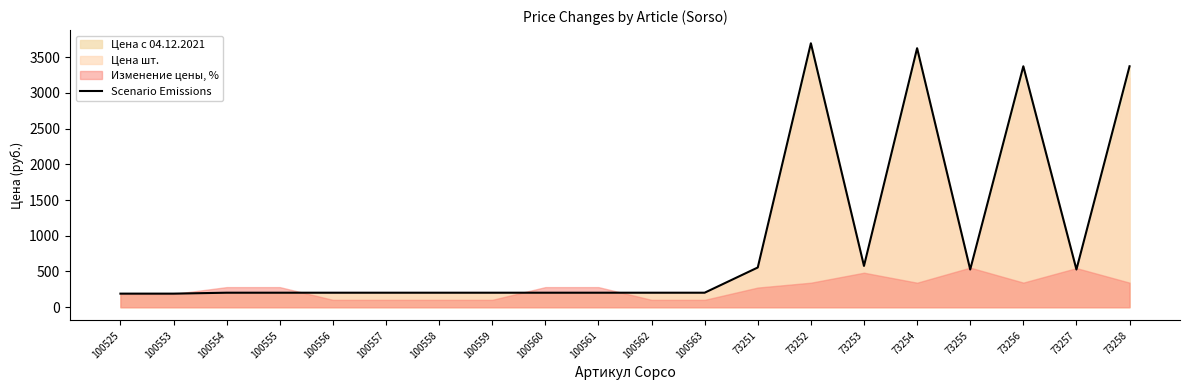

True or false: the data shows 4657 at 73256.

False